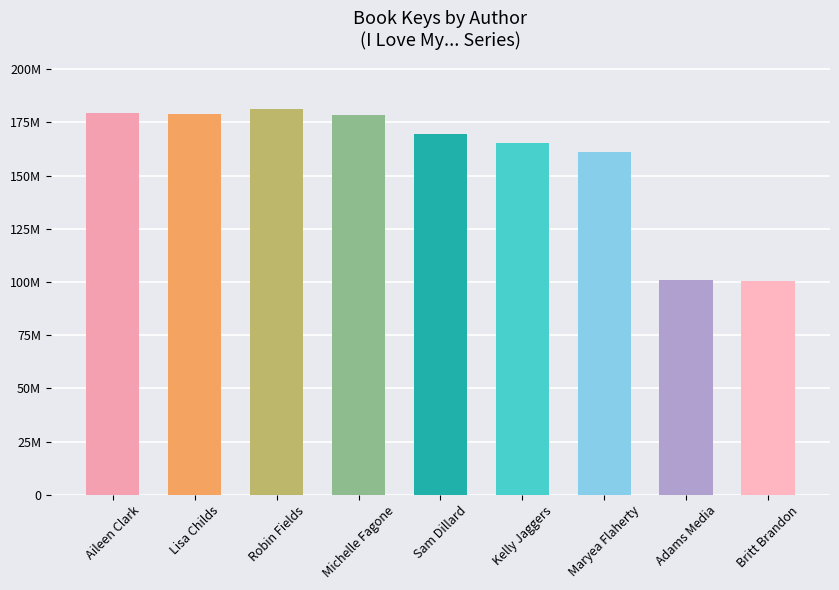

What is the label of the 9th bar from the right?

Aileen Clark